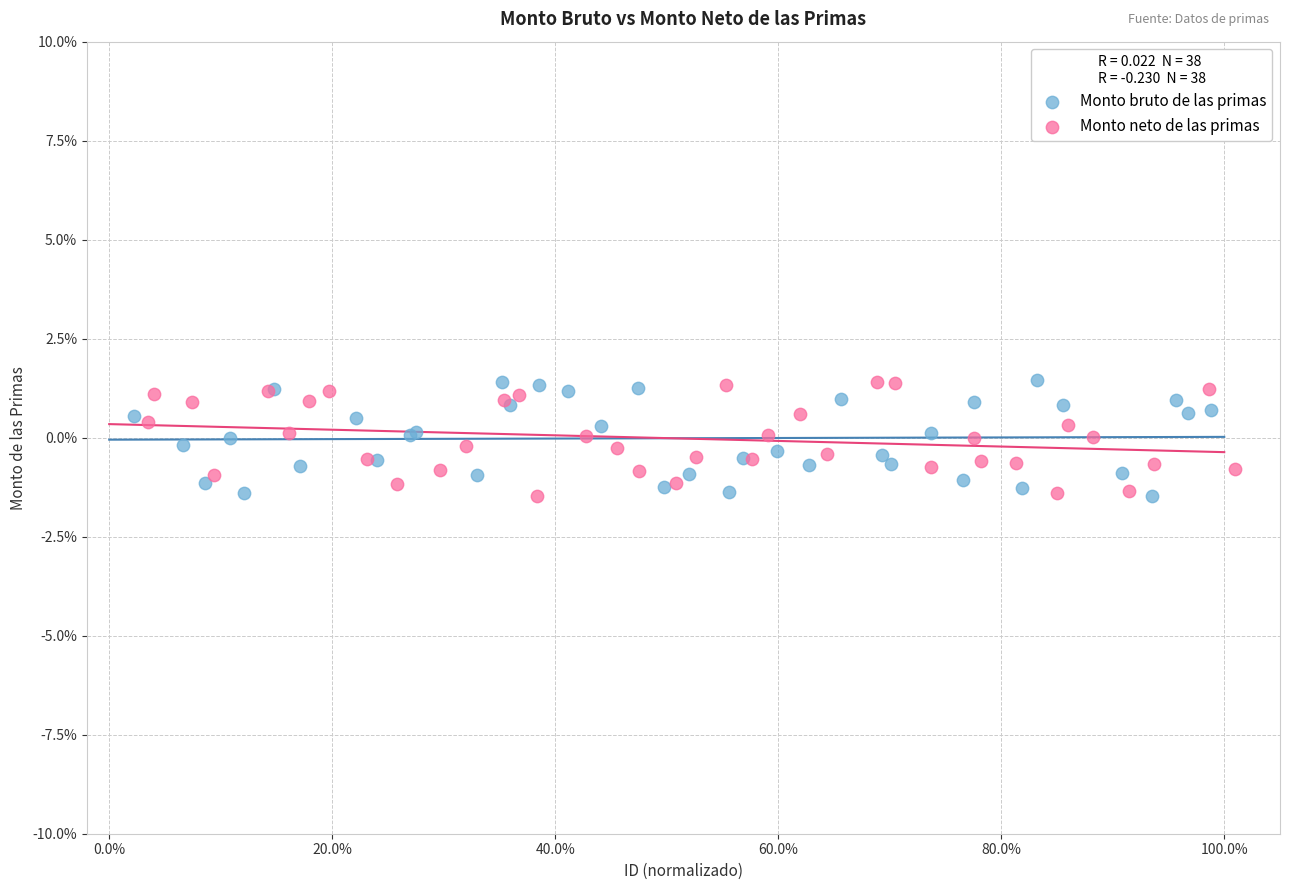

What are all the series names shown in the legend?

Monto bruto de las primas, Monto neto de las primas